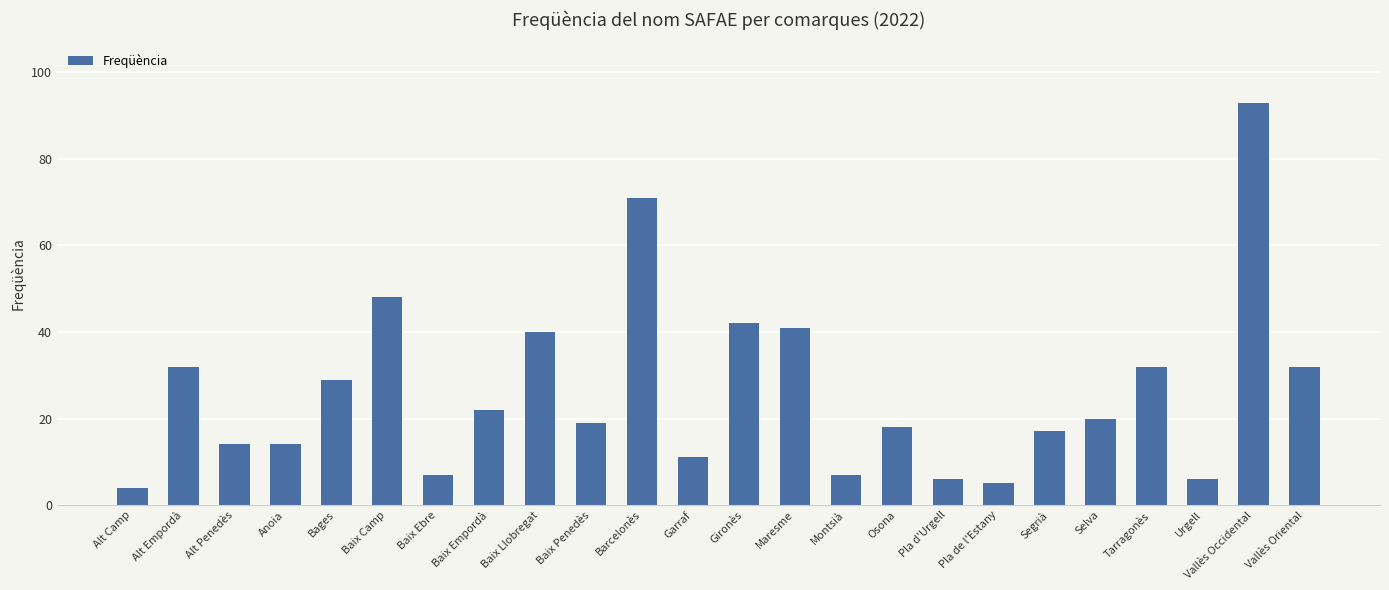

Reading left to right, extract all data points from this chart.

4	32	14	14	29	48	7	22	40	19	71	11	42	41	7	18	6	5	17	20	32	6	93	32